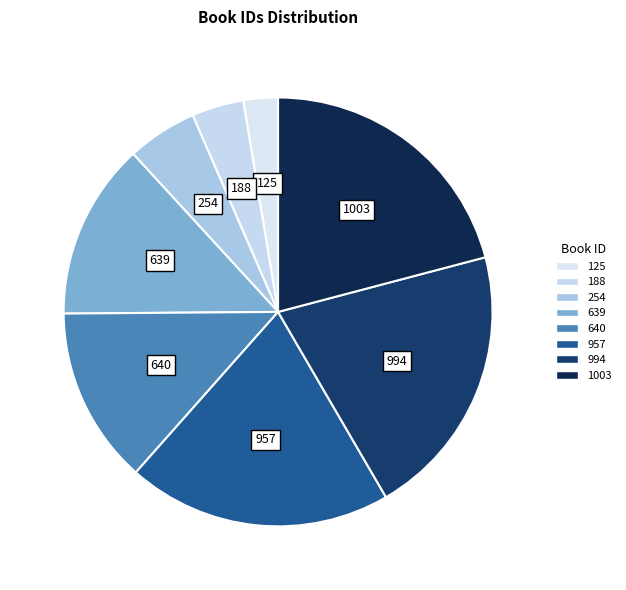

Is there any slice that represents more than half of the pie?

No